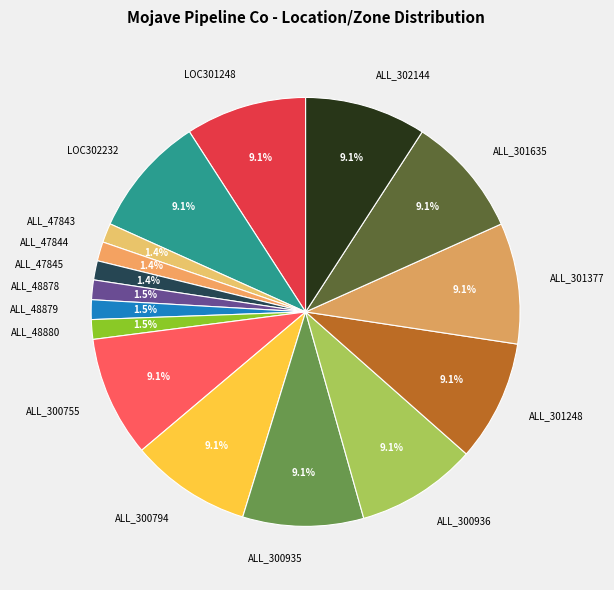

Does ALL_47845 represent more than half of the total?

No